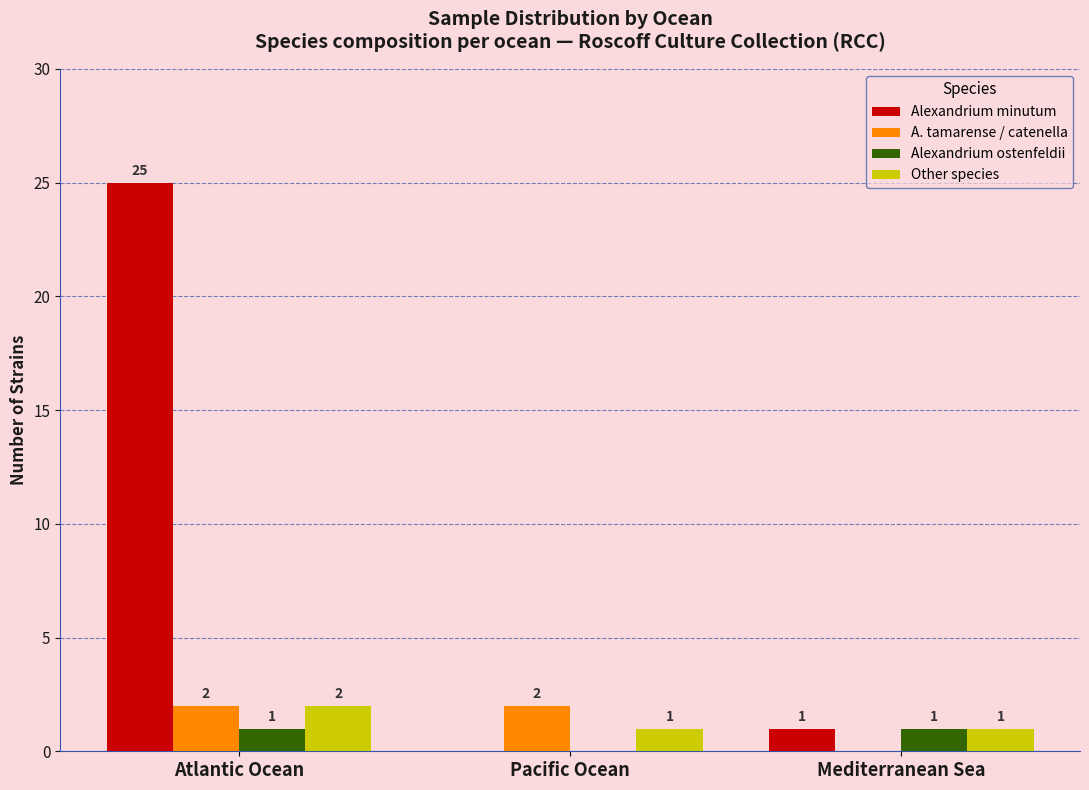

How many groups of bars are there?

3